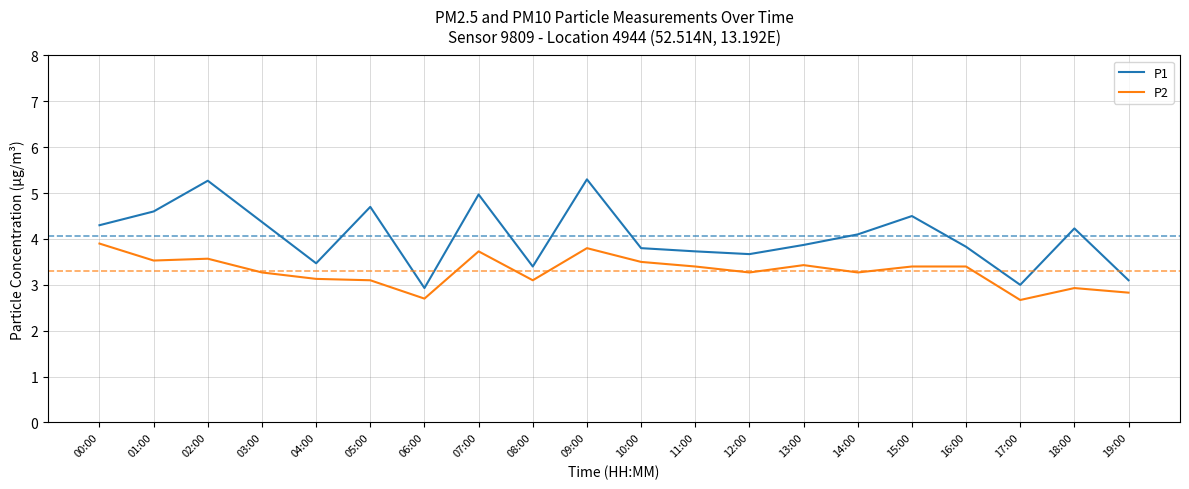

How many lines are shown in the chart?

2